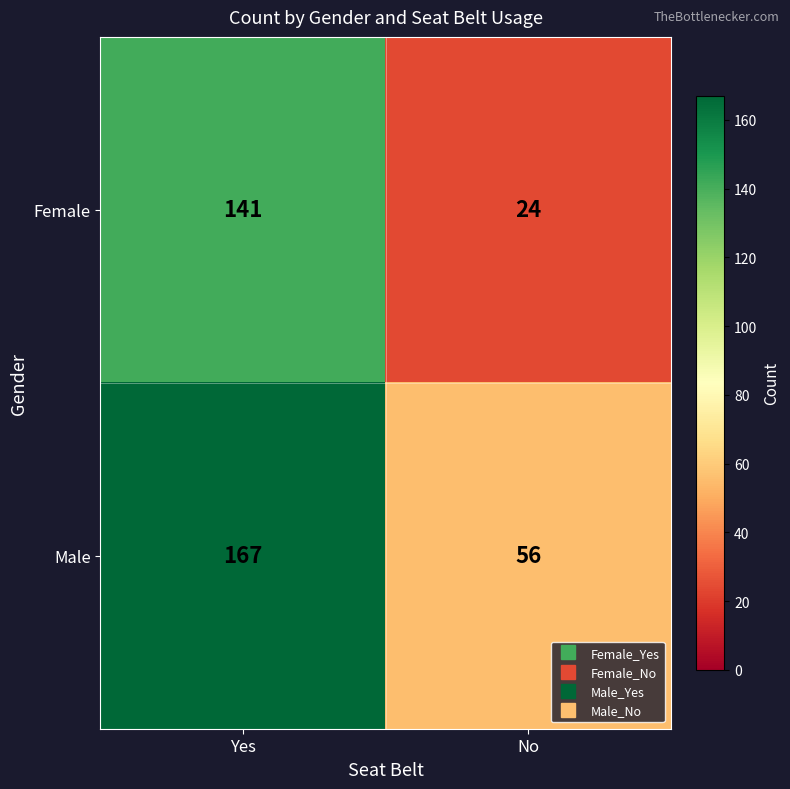

Count the number of categories in the chart.

2